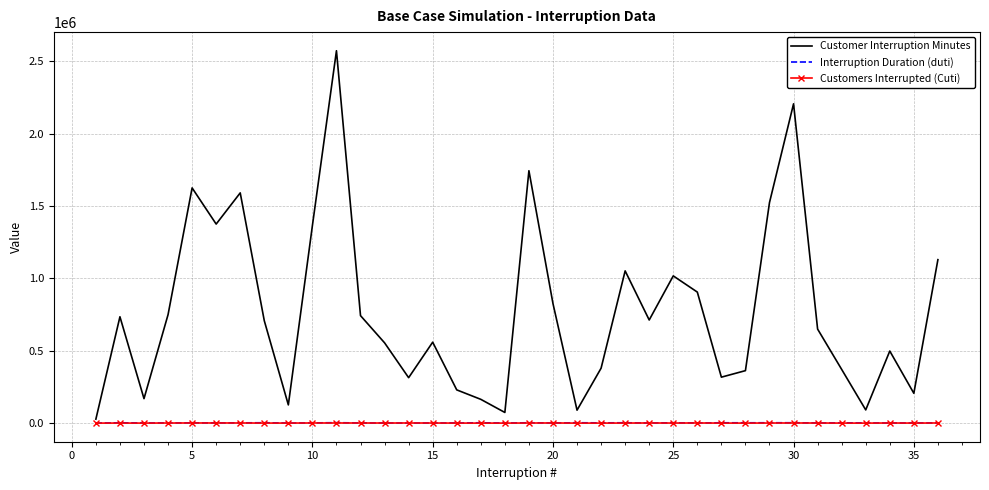

What is the lowest value of the Customer Interruption Minutes series?

27512